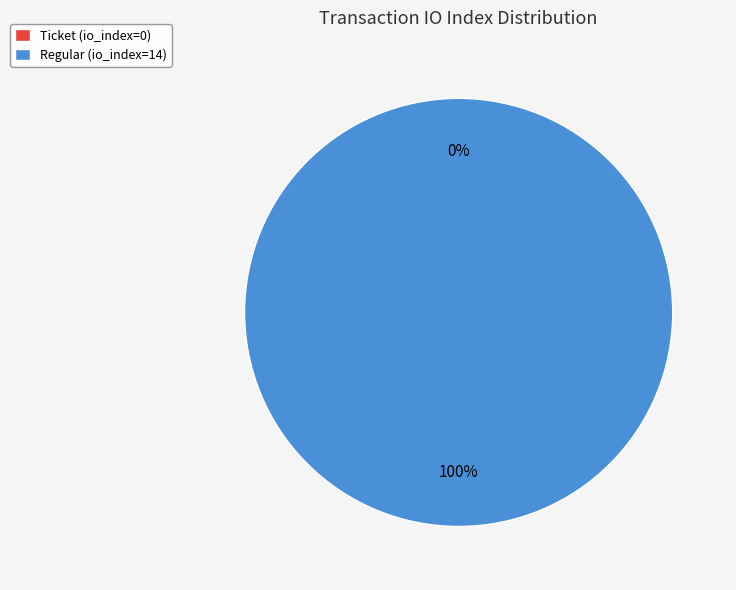

The Regular (io_index=14) slice represents 99% of the pie. True or false?

False